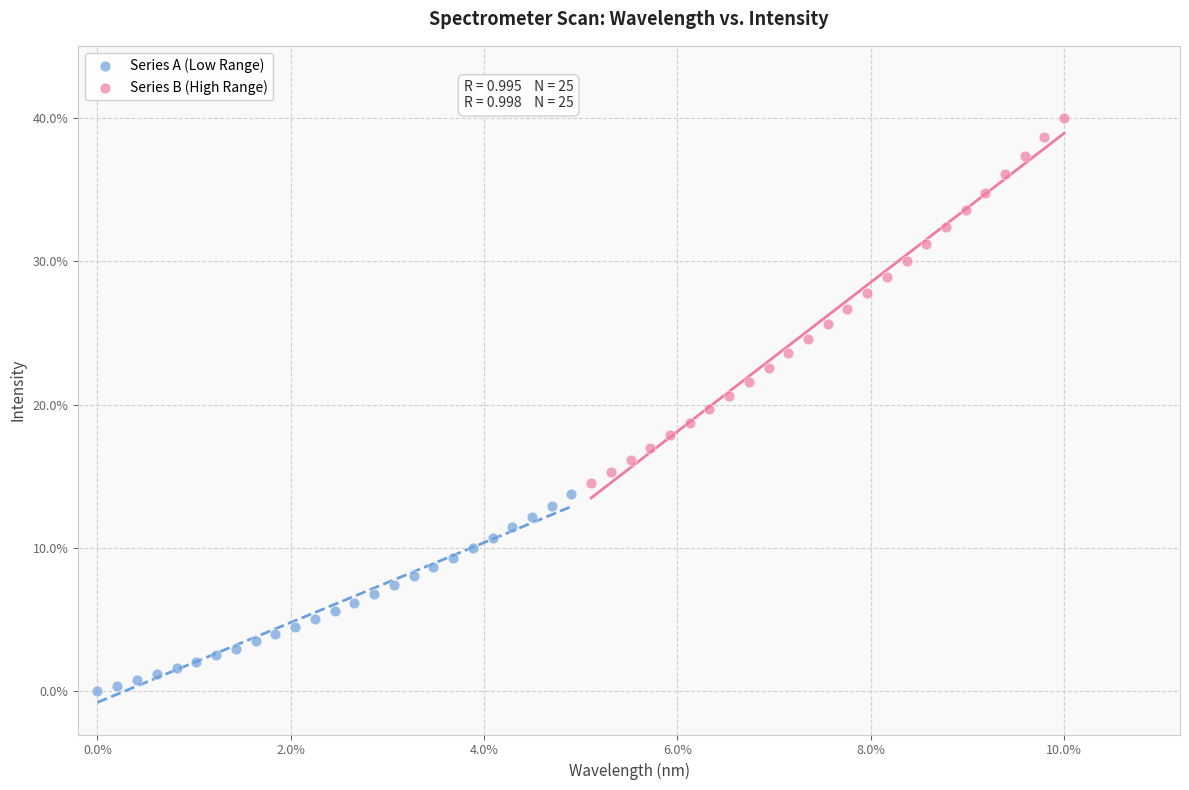

Which series has the largest Y range (max minus min)?

Series B (High Range)